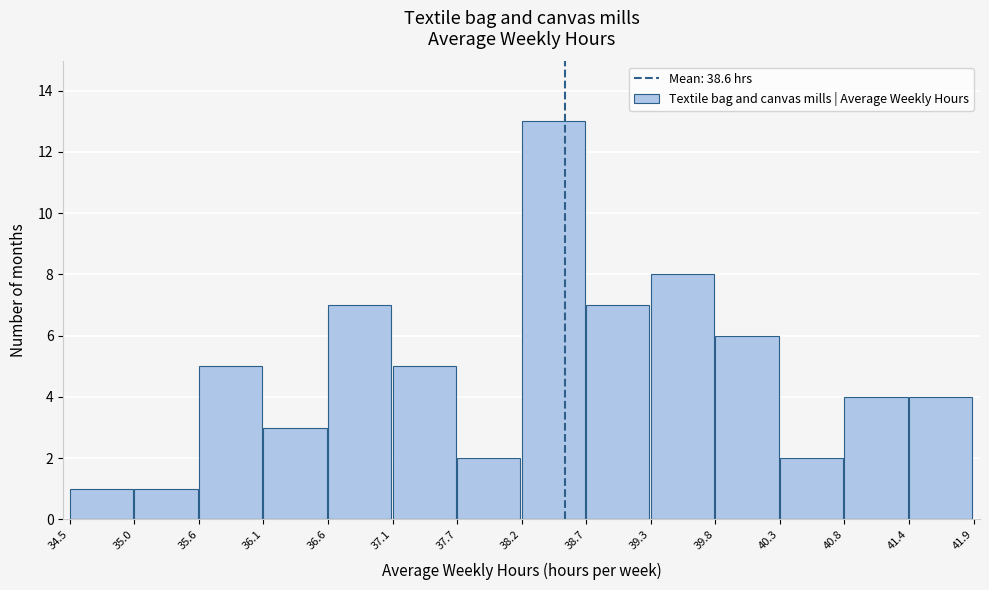

Reading left to right, transcribe this chart: for each bar, give the range it covers on the x-axis and its height. The values are not printed on the chart, so give them approximately, as read against the axis.

34.5 to 35.0: 1
35.0 to 35.6: 1
35.6 to 36.1: 5
36.1 to 36.6: 3
36.6 to 37.1: 7
37.1 to 37.7: 5
37.7 to 38.2: 2
38.2 to 38.7: 13
38.7 to 39.3: 7
39.3 to 39.8: 8
39.8 to 40.3: 6
40.3 to 40.8: 2
40.8 to 41.4: 4
41.4 to 41.9: 4